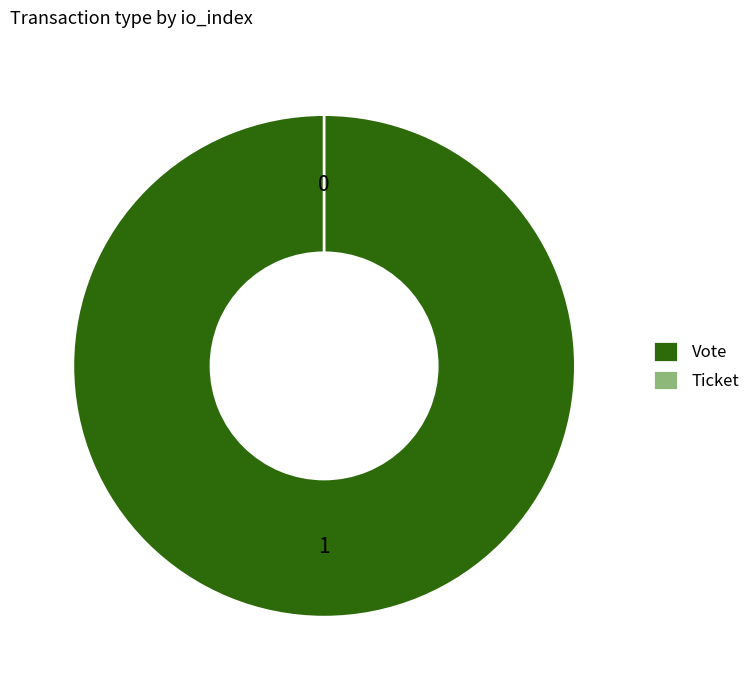

What is the smallest slice in the pie chart?

Ticket